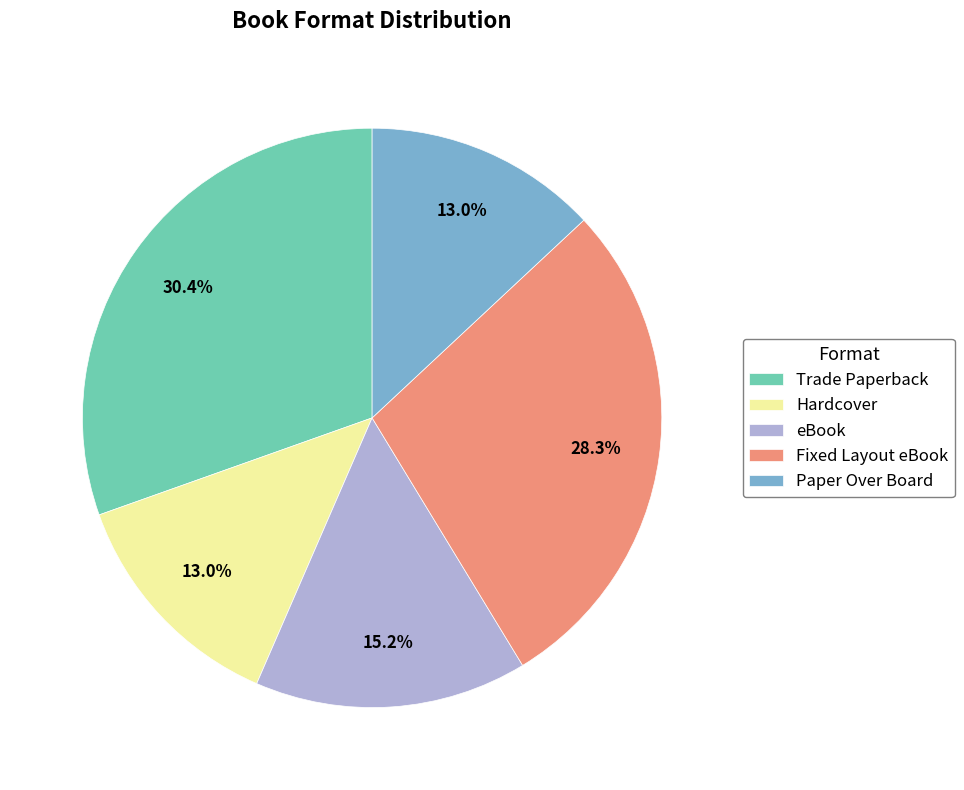

Which slice is the largest?

Trade Paperback